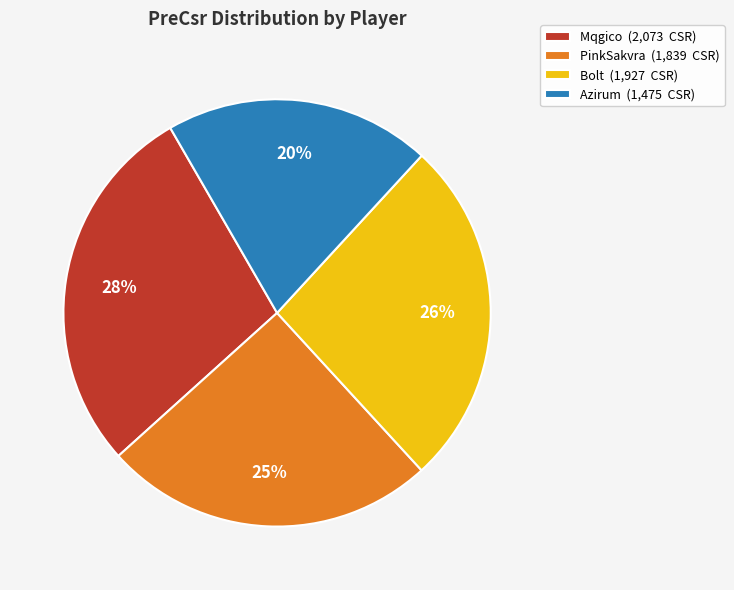

To the nearest percent, what portion does Azirum represent?

20%